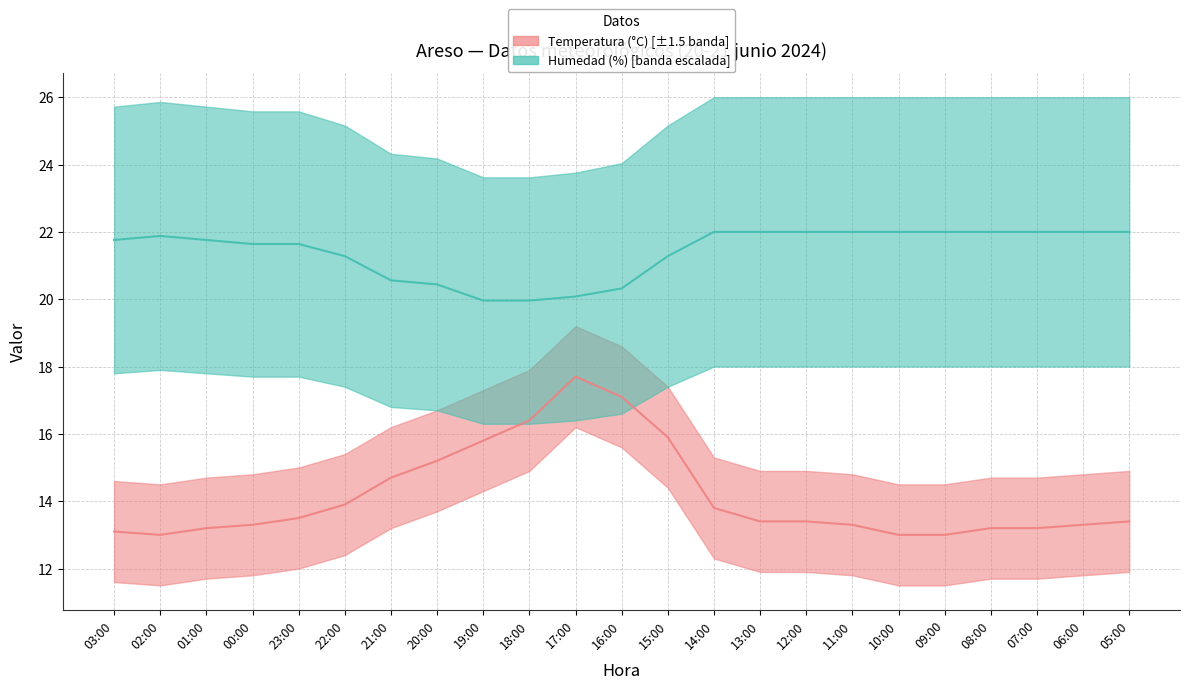

Reading left to right, what are all the values shown in this chart?

Temperatura (°C): 03:00=13.1	02:00=13.0	01:00=13.2	00:00=13.3	23:00=13.5	22:00=13.9	21:00=14.7	20:00=15.2	19:00=15.8	18:00=16.4	17:00=17.7	16:00=17.1	15:00=15.9	14:00=13.8	13:00=13.4	12:00=13.4	11:00=13.3	10:00=13.0	09:00=13.0	08:00=13.2	07:00=13.2	06:00=13.3	05:00=13.4
Humedad (%): 03:00=21.8	02:00=21.9	01:00=21.8	00:00=21.6	23:00=21.6	22:00=21.3	21:00=20.6	20:00=20.4	19:00=20.0	18:00=20.0	17:00=20.1	16:00=20.3	15:00=21.3	14:00=22.0	13:00=22.0	12:00=22.0	11:00=22.0	10:00=22.0	09:00=22.0	08:00=22.0	07:00=22.0	06:00=22.0	05:00=22.0